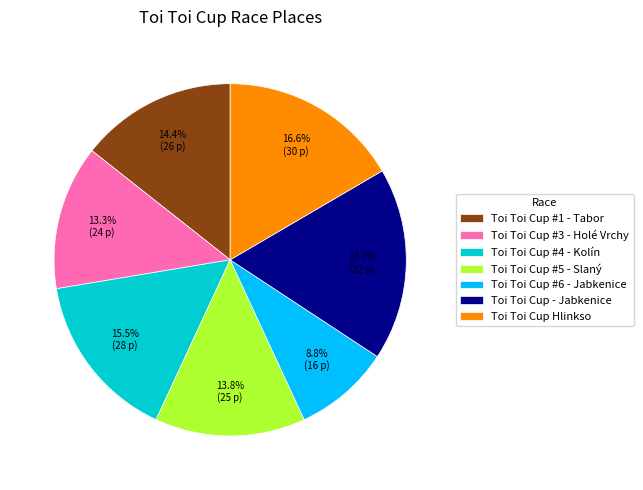

Is there any slice that represents more than half of the pie?

No